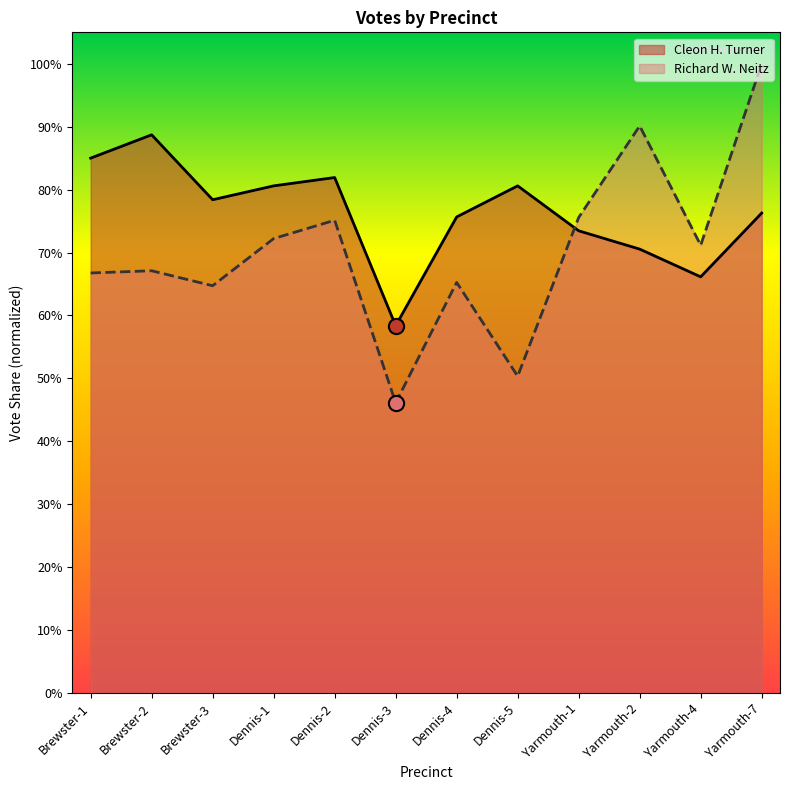

Which series has the largest total across all categories?

Cleon H. Turner